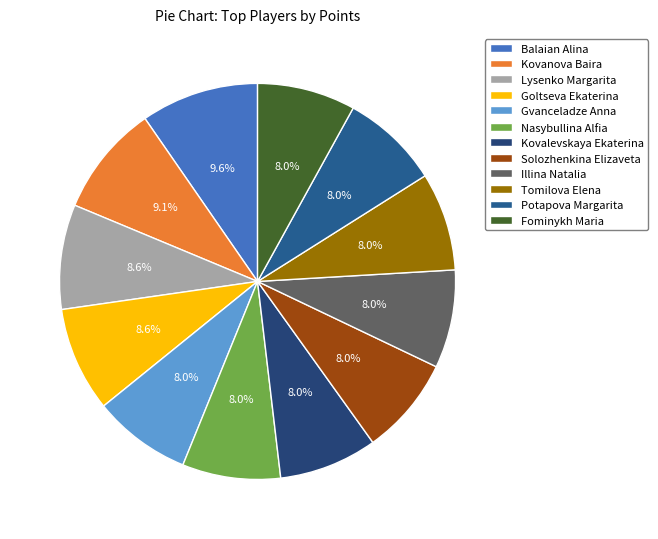

Is there a majority slice in this chart?

No